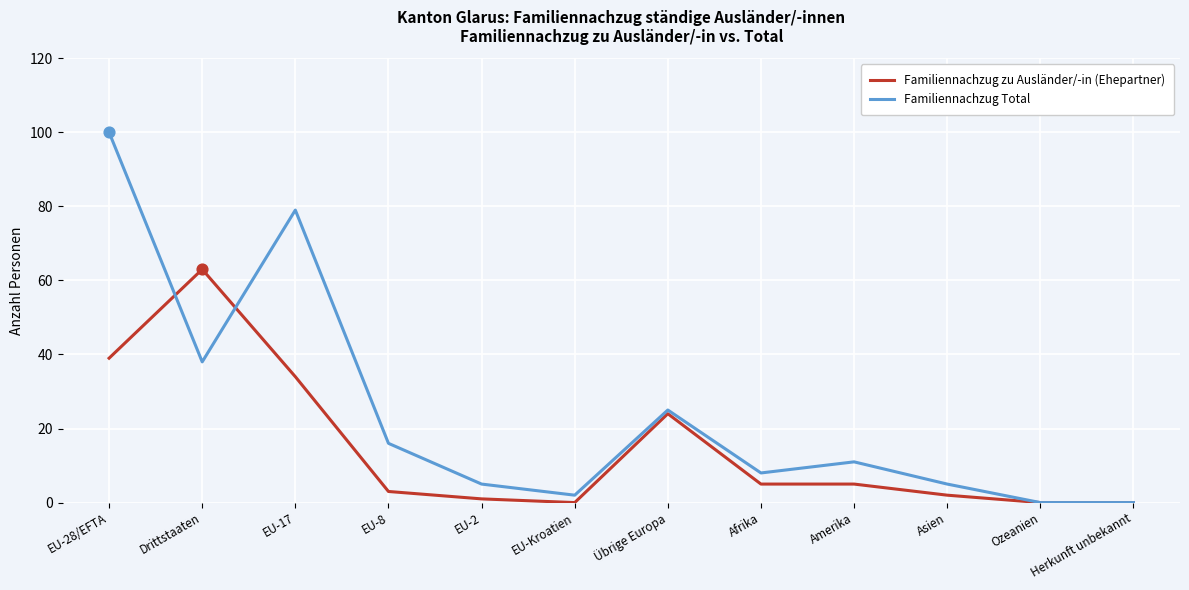

Which series has the widest spread of values?

Familiennachzug Total